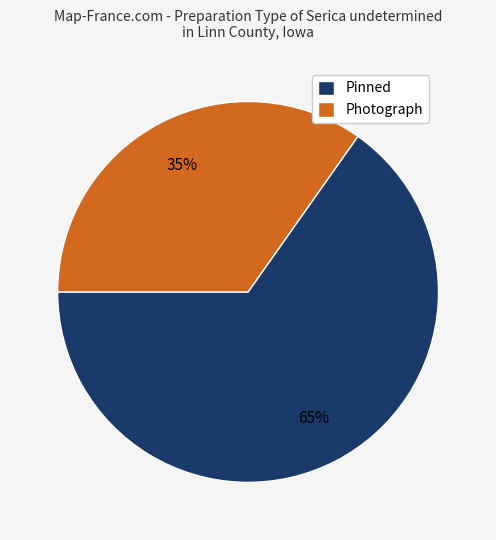

What is the ratio of the value at Photograph to the value at Pinned?

0.5